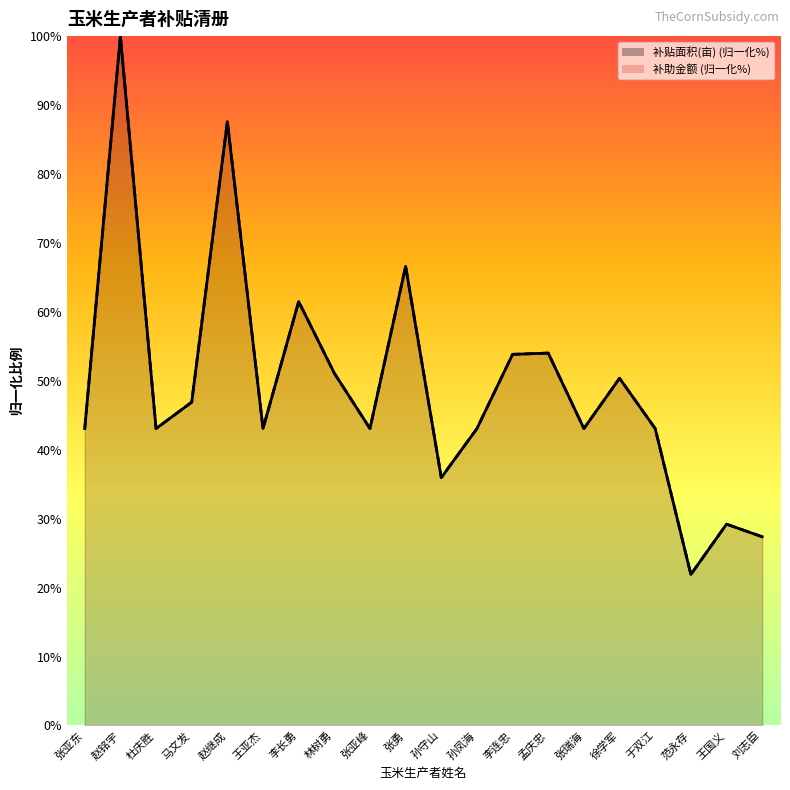

In 补助金额, how many points are lower than both neighbors (excluding endpoints)?

6